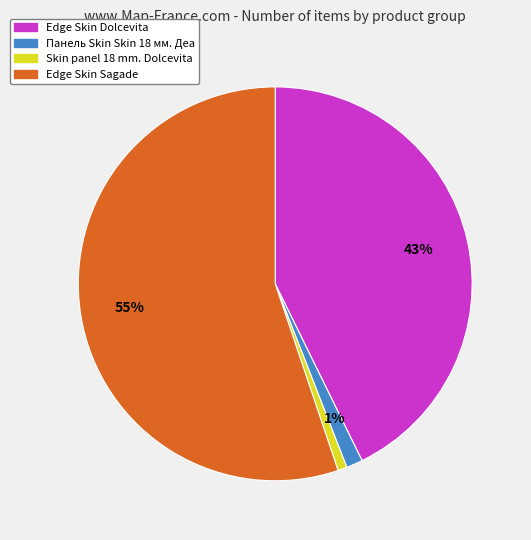

To the nearest percent, what is the average slice percentage?

25%